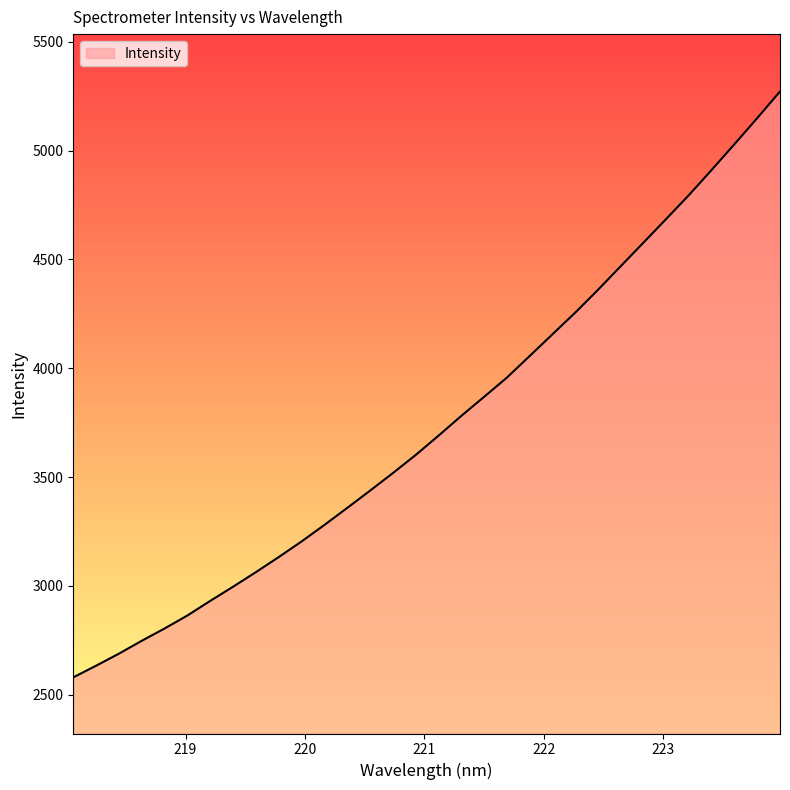

How many values exceed 3689?

16